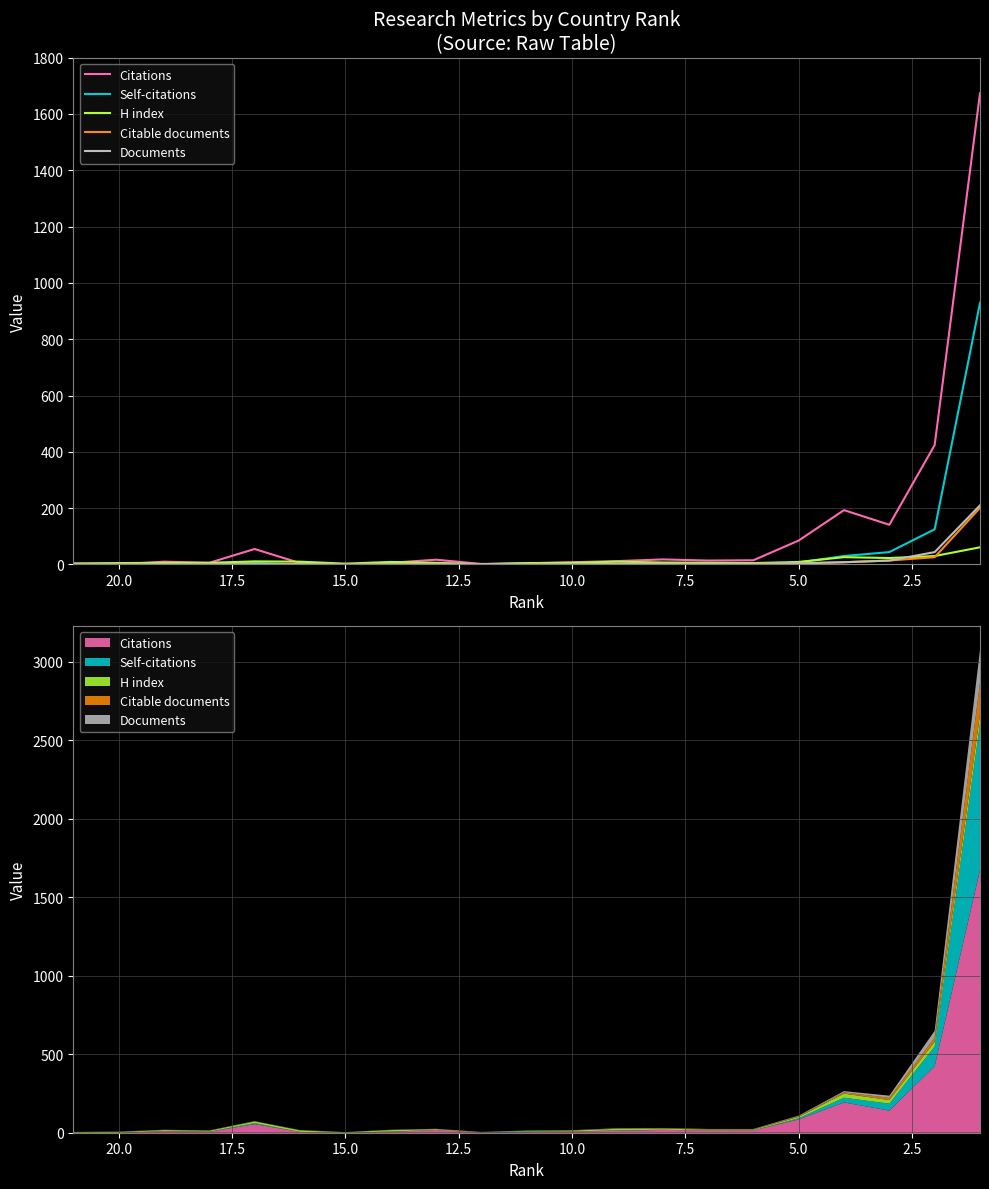

The Citations series shows 19 at 14. True or false?

False